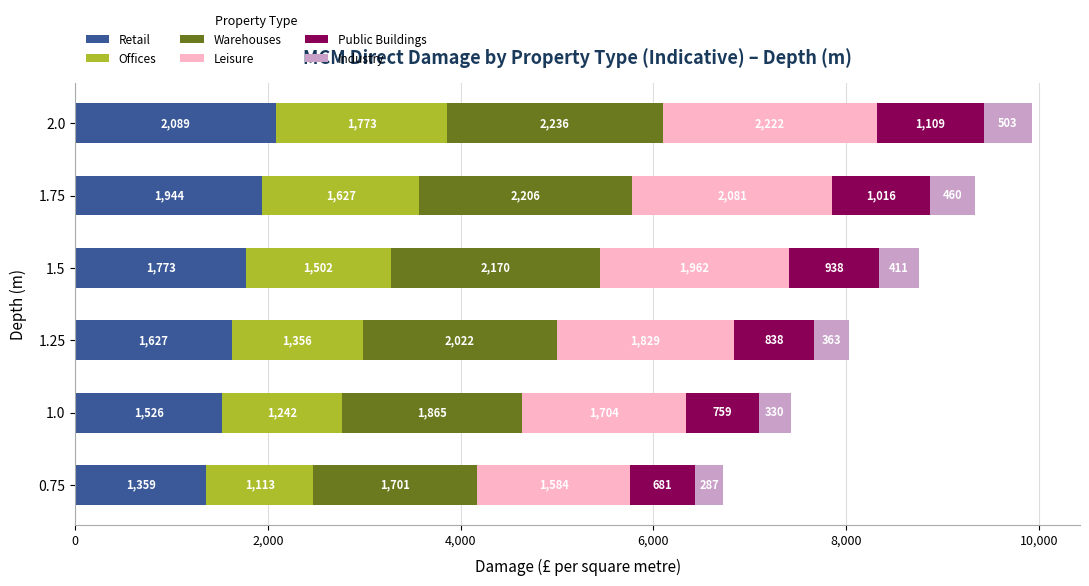

What is the lowest value of the Retail series?

1359